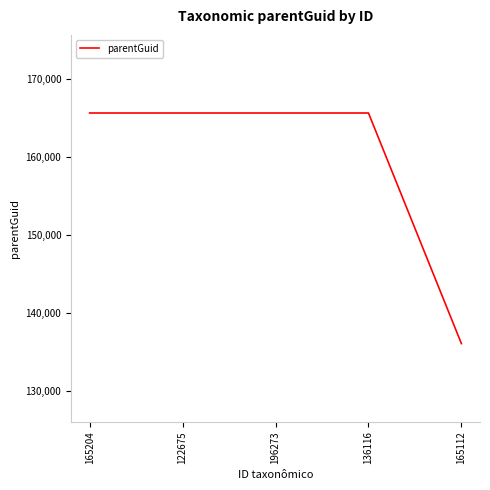

What is the average value?

159735